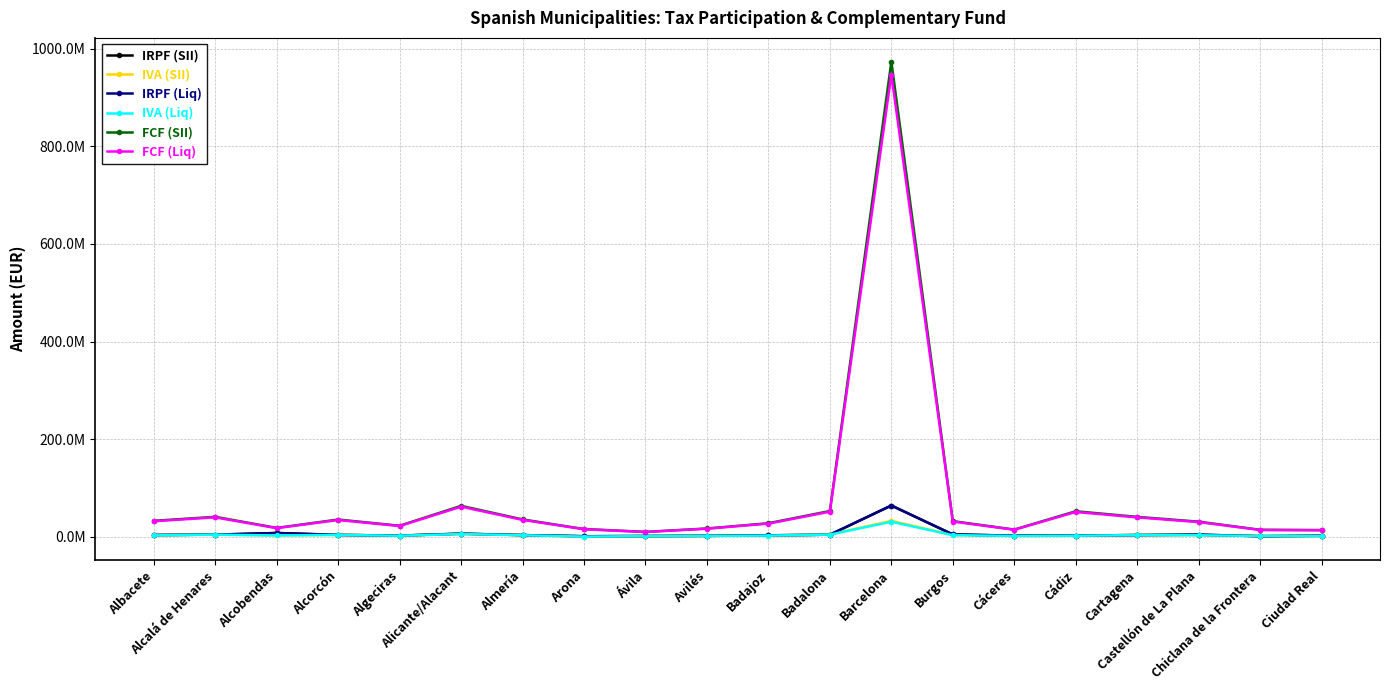

In IRPF (SII), how many points are lower than both neighbors (excluding endpoints)?

4